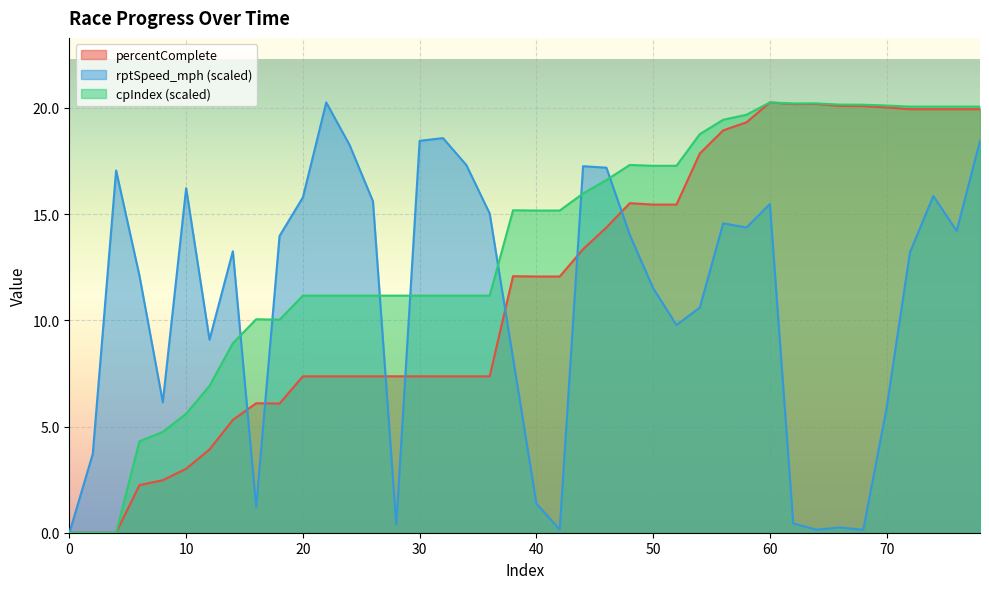

What are all the series names shown in the legend?

percentComplete, rptSpeed_mph (scaled), cpIndex (scaled)